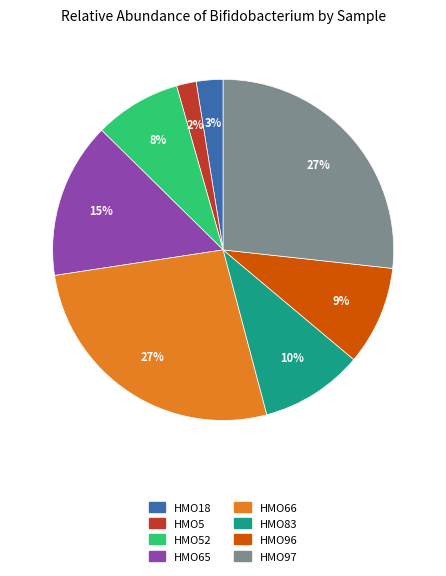

Do HMO52 and HMO96 together represent more than half of the pie?

No